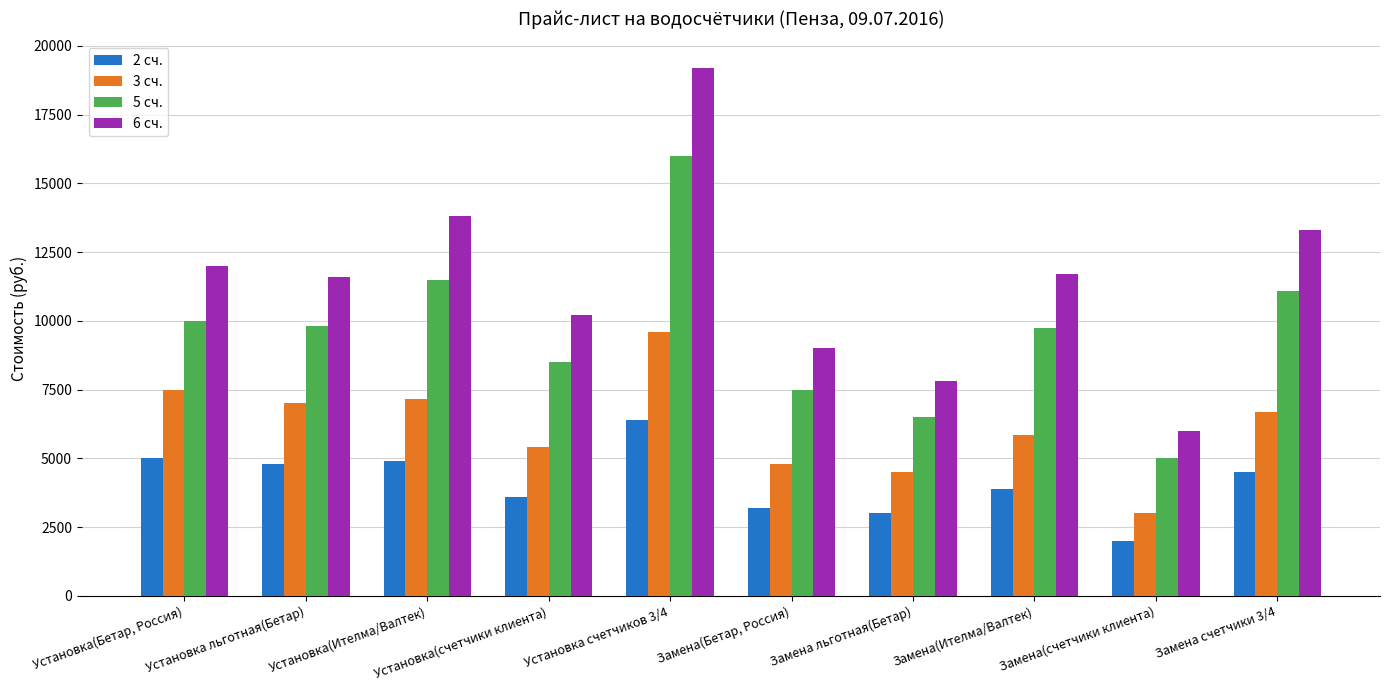

What position from the right is Замена(счетчики клиента)?

2